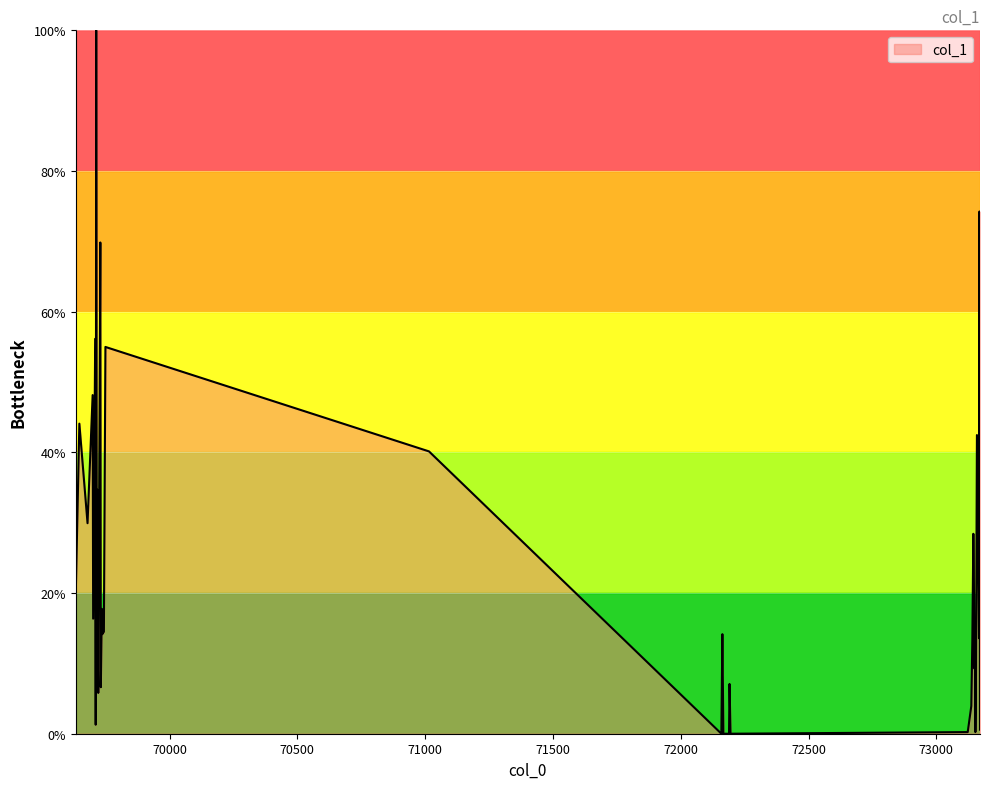

How many lines are shown in the chart?

1